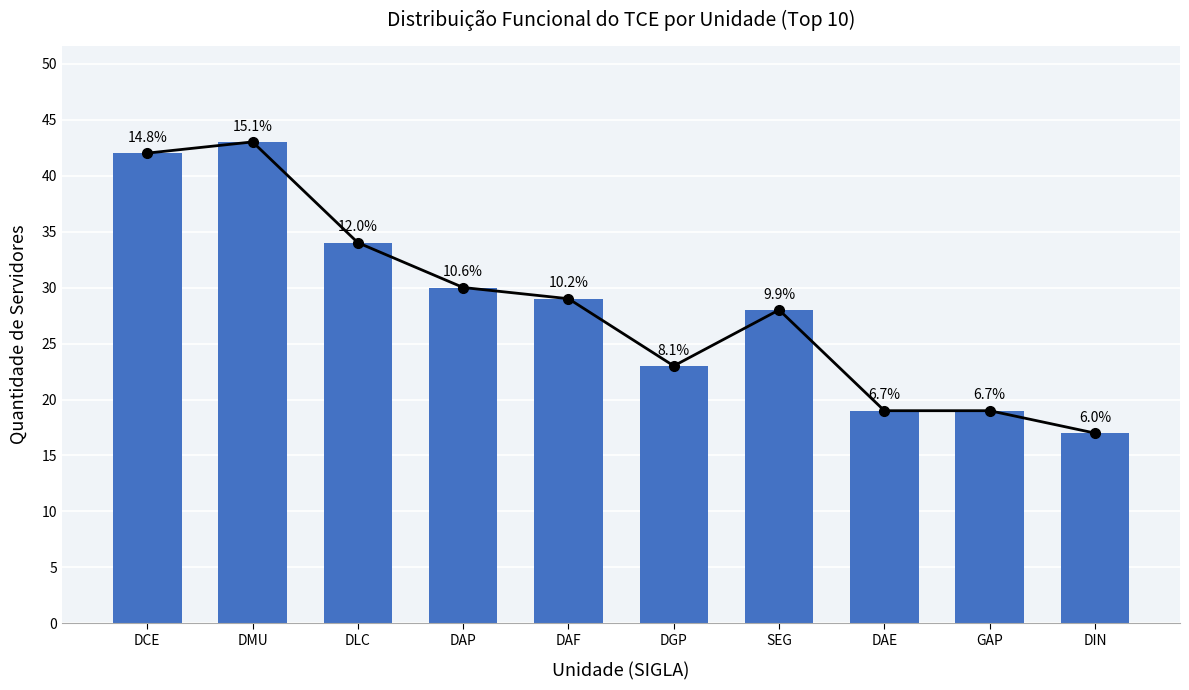

What is the ratio of the value at DGP to the value at GAP?

1.2